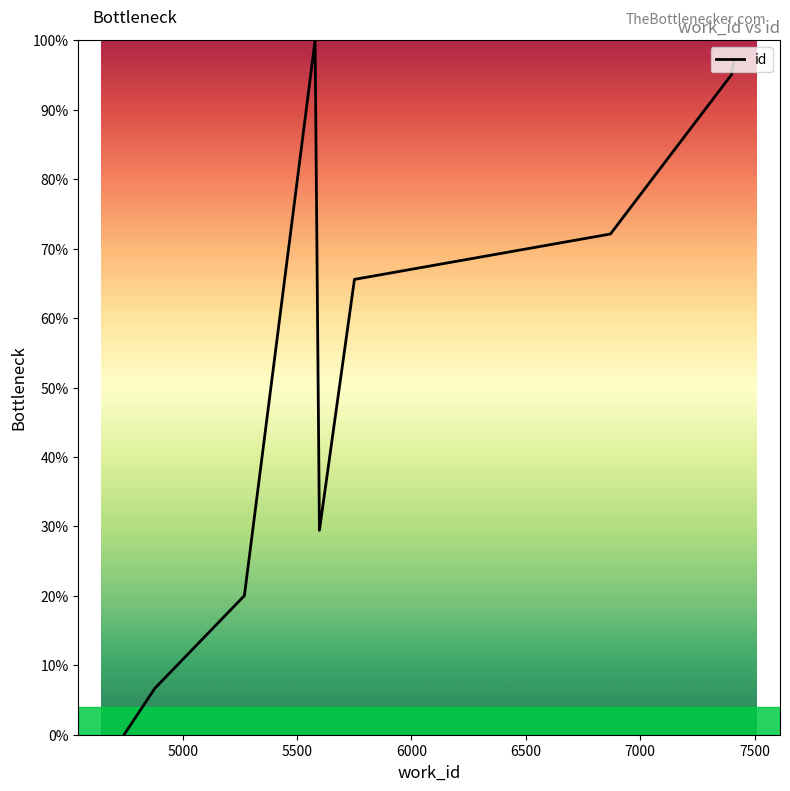

What is the difference between the maximum and minimum values?

100.0